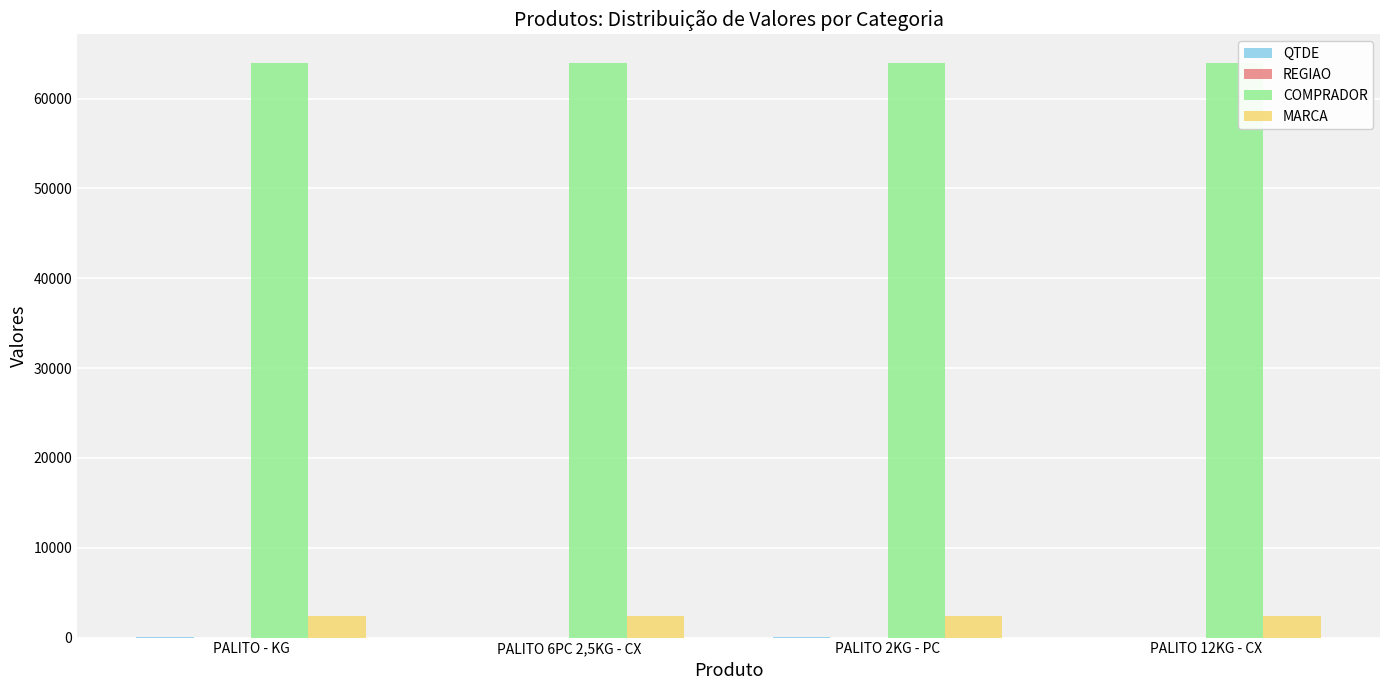

The value of COMPRADOR at PALITO 12KG - CX is 63957.0. True or false?

True